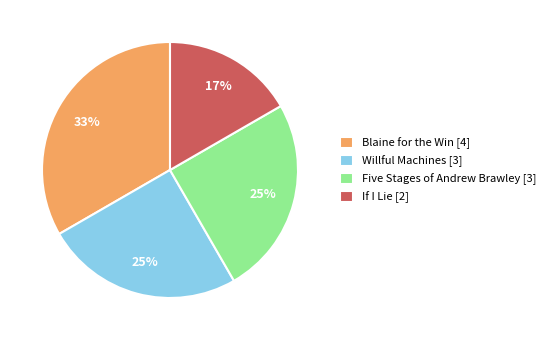

Which category has the biggest portion of the pie?

Blaine for the Win